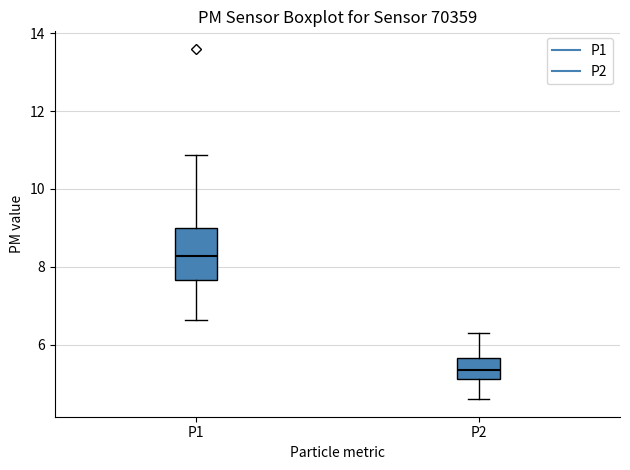

Which box's median line is the highest?

P1